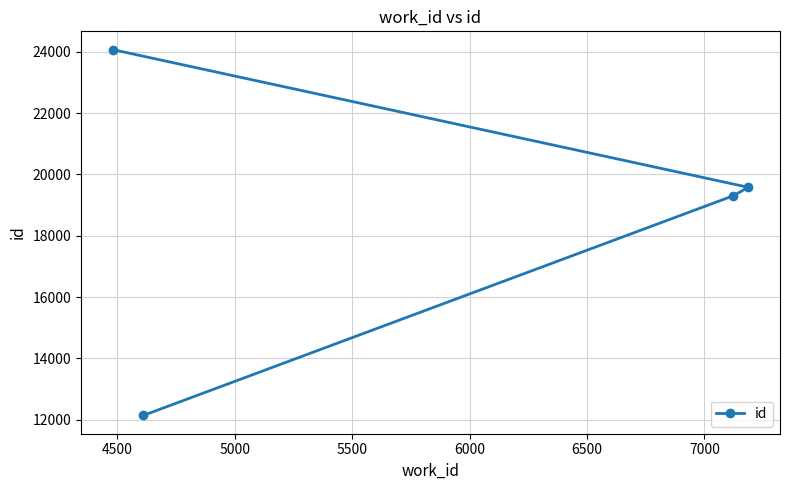

What is the smallest value displayed?

12137